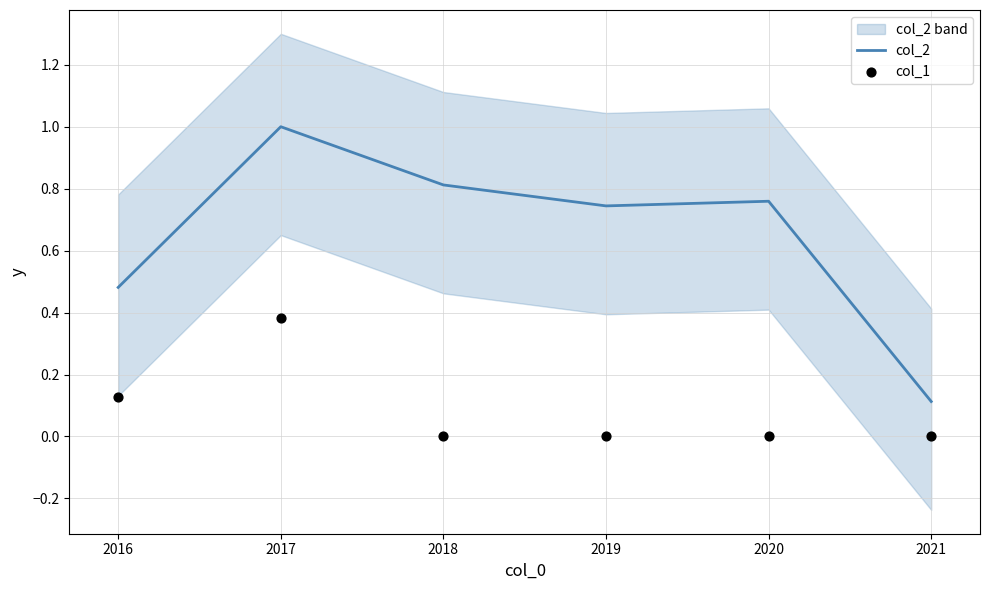

The col_2 series shows 1.2 at 2018. True or false?

False